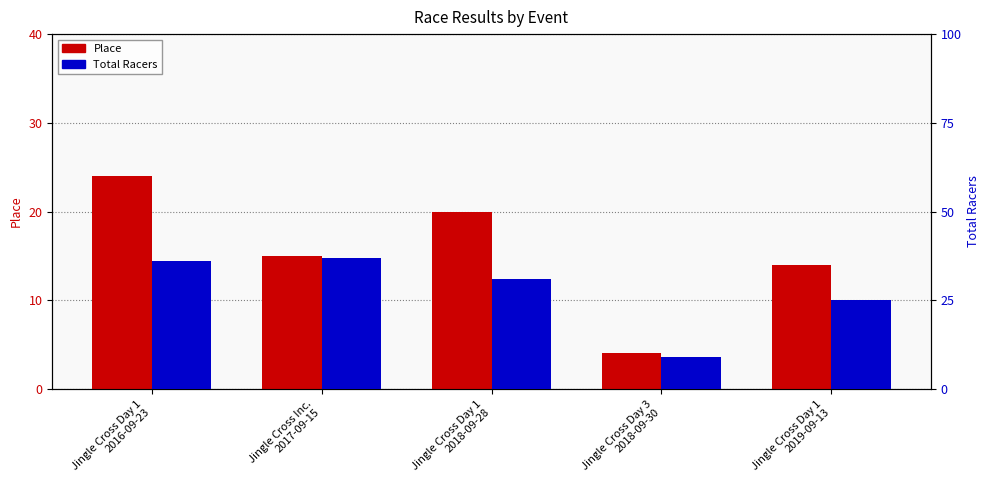

What is the difference between the Total Racers values at Jingle Cross Day 1
2018-09-28 and Jingle Cross Day 1
2019-09-13?

6